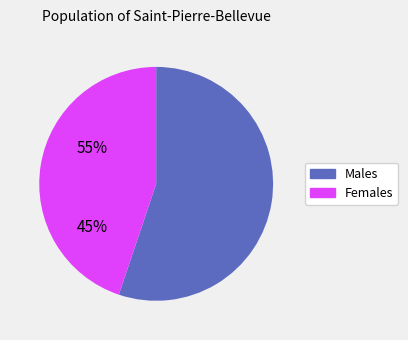

Does any single category account for the majority?

Yes